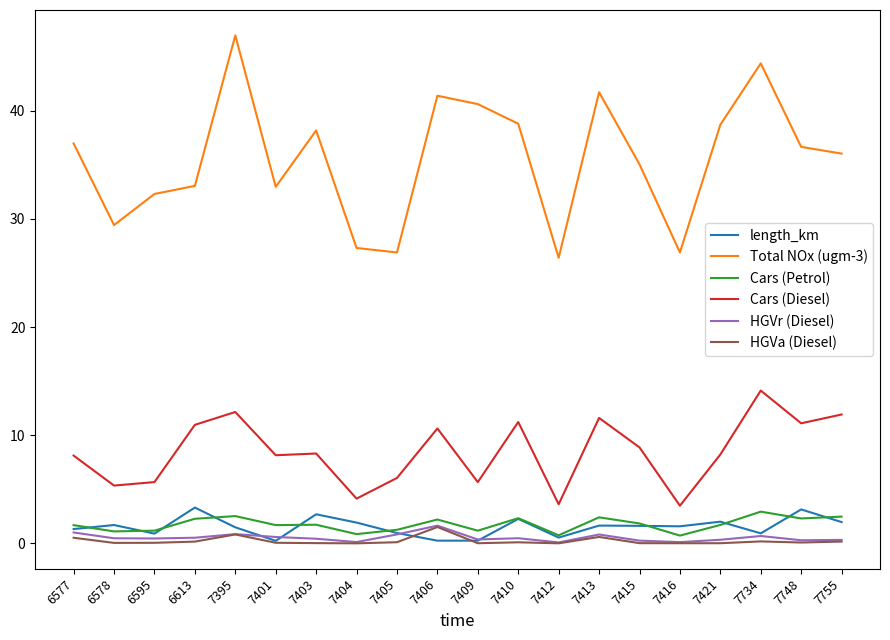

Which series has the largest total across all categories?

Total NOx (ugm-3)